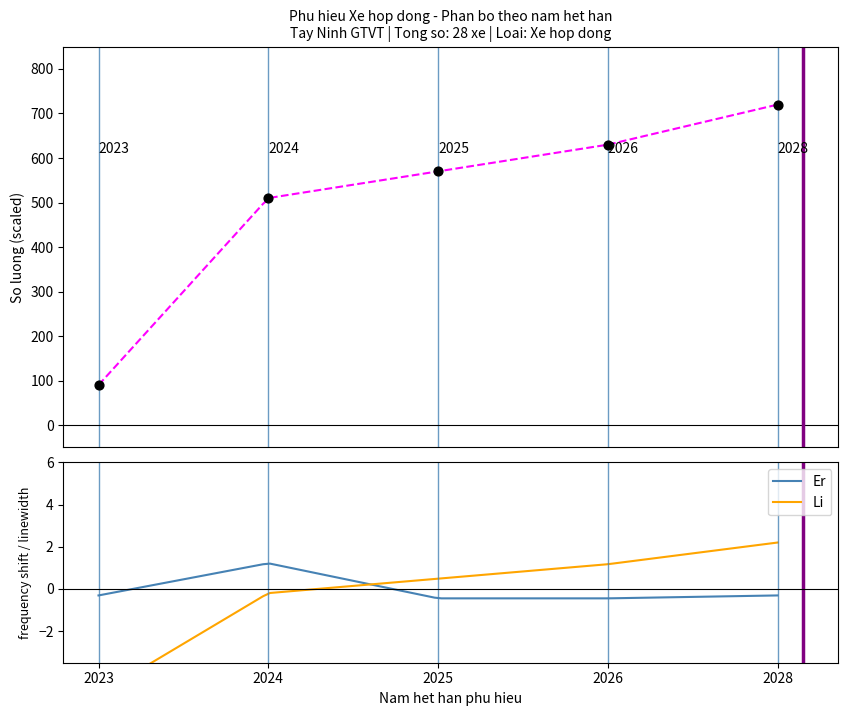

What is the ratio of the value at 2026 to the value at 2028?

0.9